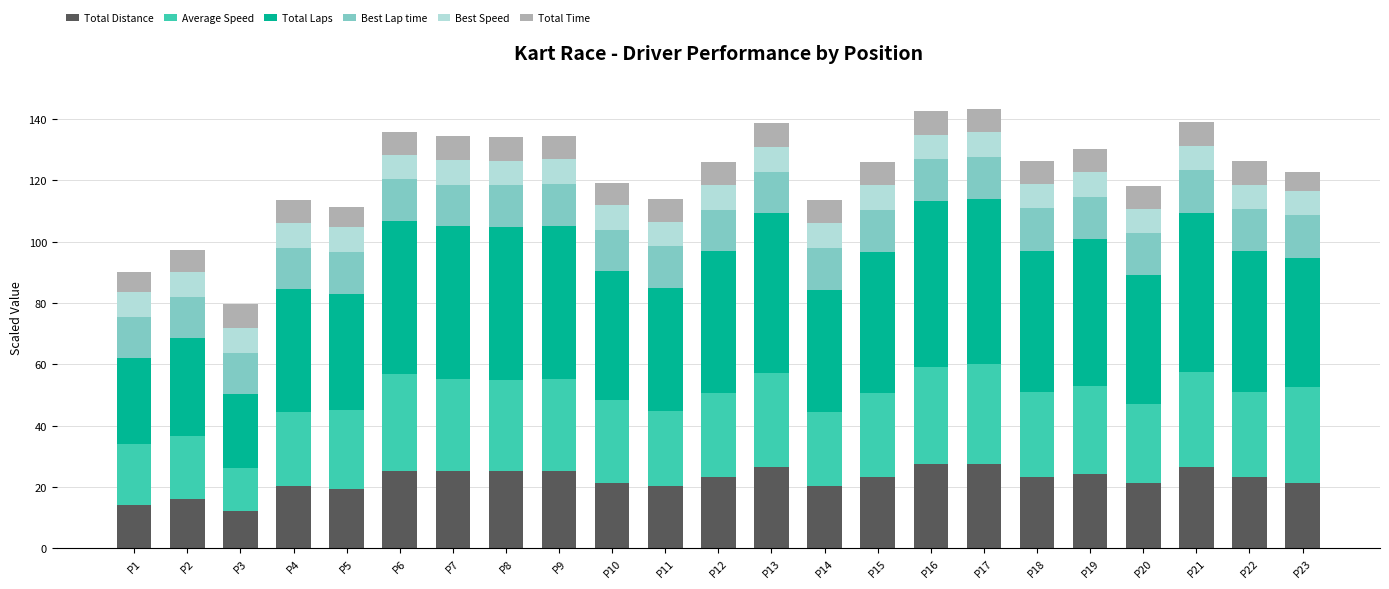

Does the chart contain any negative values?

No